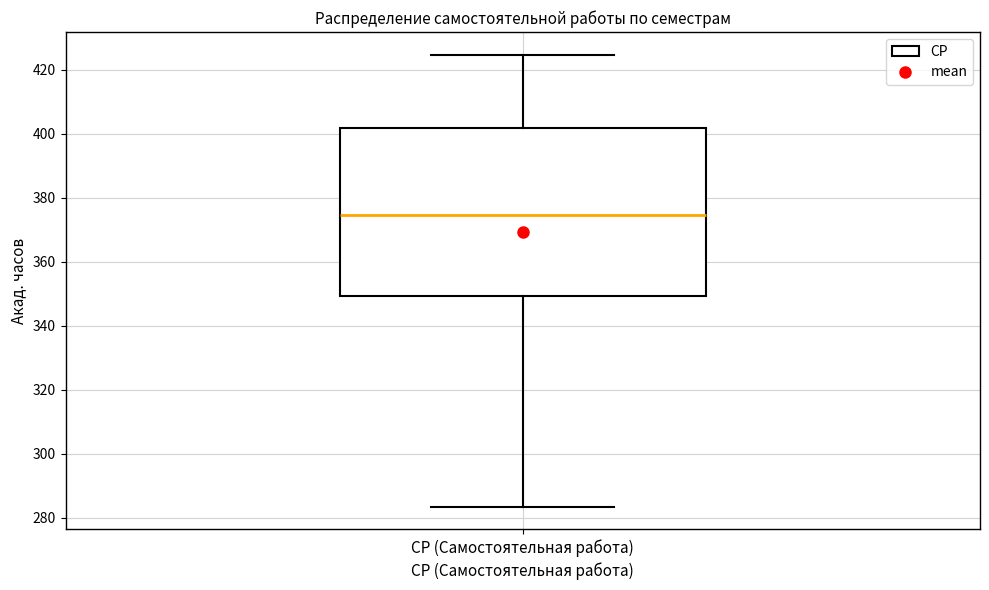

Transcribe this box plot: give where the median line is, the range the box spans, and where the two whiskers end, as read against the y-axis. The values are not printed on the chart, so give them approximately, as read against the axis.

median 374, box 350 to 402, whiskers 284 to 424